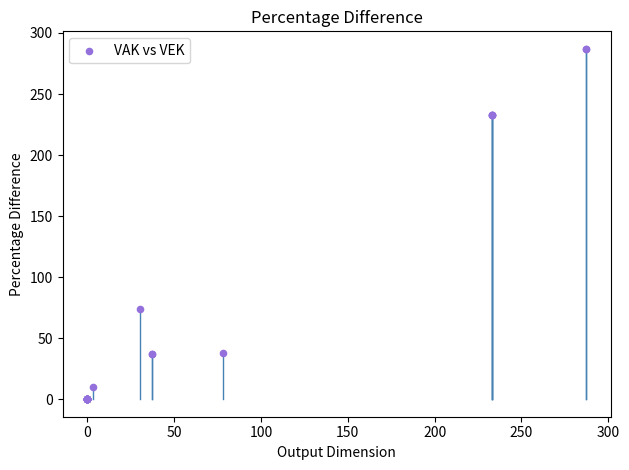

What Y value in the scatter plot is closest to 143?

74